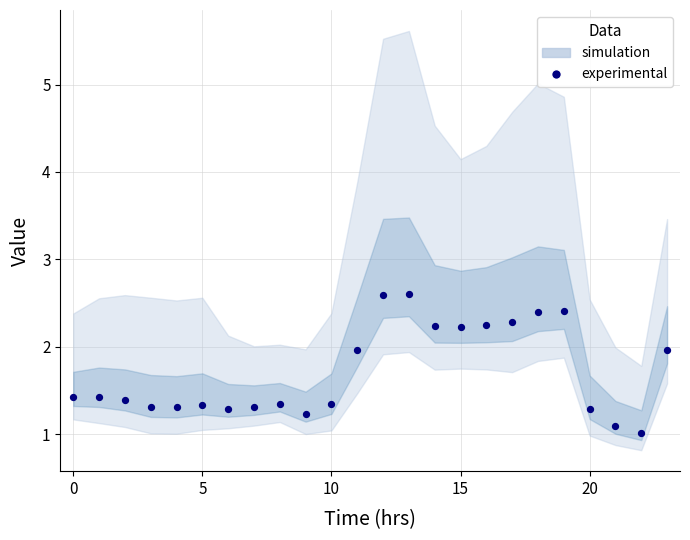

What is the range of Y values (max minus min)?

1.6